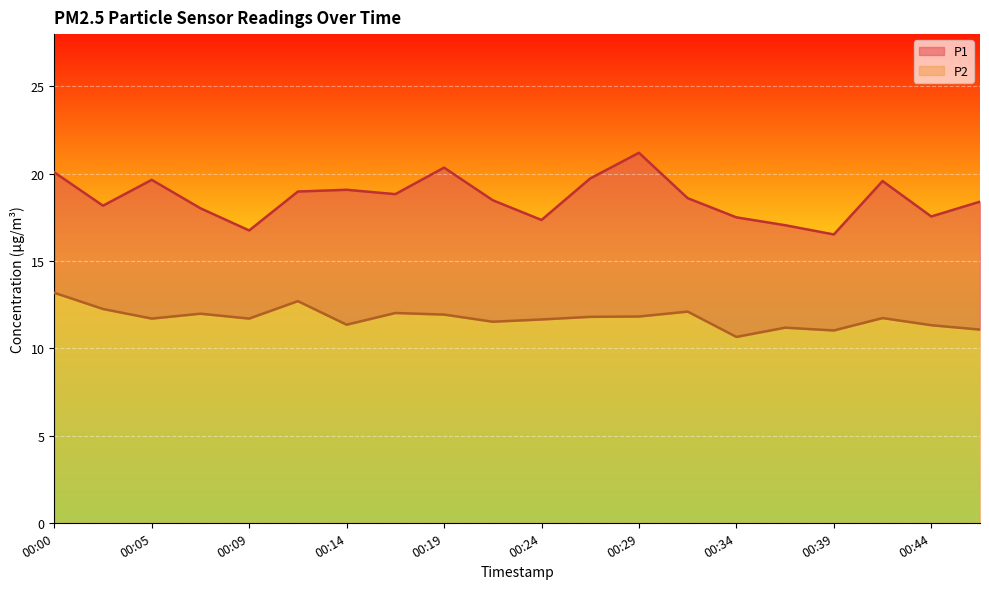

Reading left to right, transcribe all the data shown in this chart.

P1: 00:00=20.1	00:02=18.2	00:05=19.6	00:07=18.0	00:09=16.8	00:12=19.0	00:14=19.1	00:17=18.8	00:19=20.4	00:22=18.5	00:24=17.4	00:27=19.7	00:29=21.2	00:32=18.6	00:34=17.5	00:36=17.1	00:39=16.5	00:41=19.6	00:44=17.6	00:46=18.4
P2: 00:00=13.2	00:02=12.2	00:05=11.7	00:07=12.0	00:09=11.7	00:12=12.7	00:14=11.3	00:17=12.0	00:19=11.9	00:22=11.5	00:24=11.7	00:27=11.8	00:29=11.8	00:32=12.1	00:34=10.7	00:36=11.2	00:39=11.0	00:41=11.7	00:44=11.3	00:46=11.1